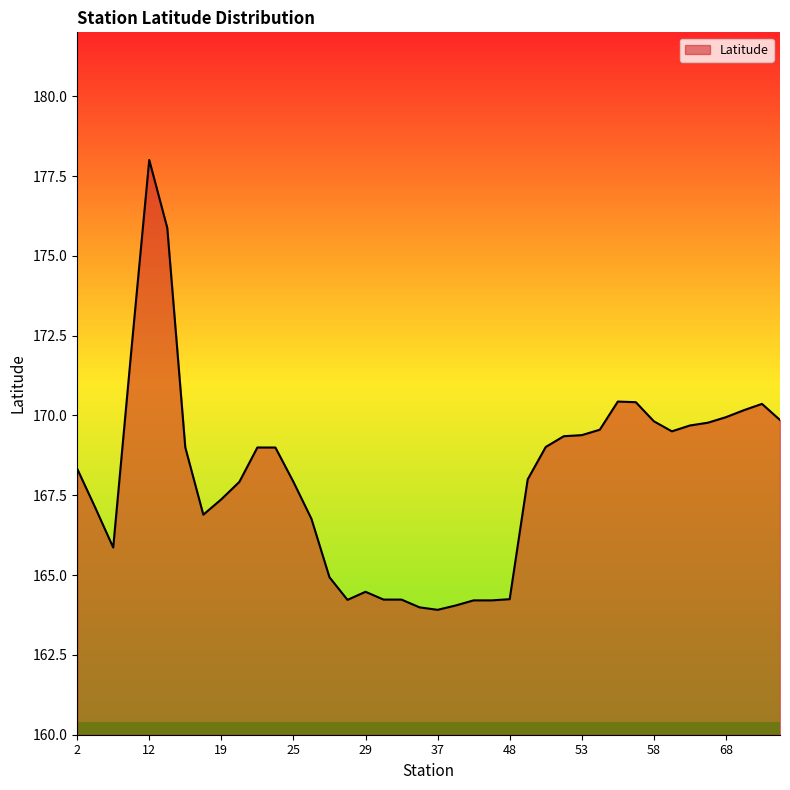

What is the maximum value shown in the chart?

178.0